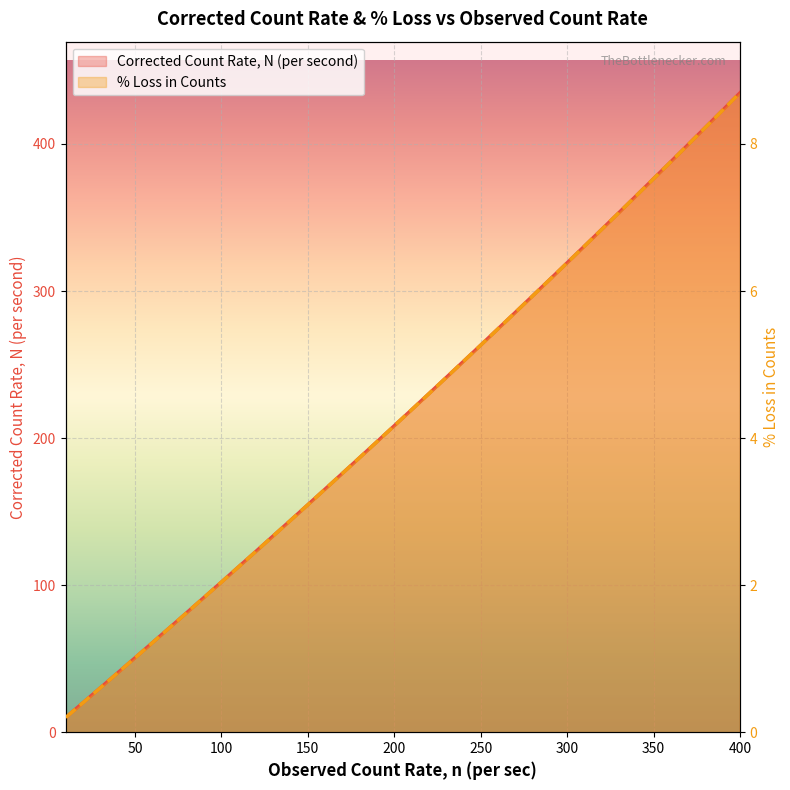

How many lines are shown in the chart?

2